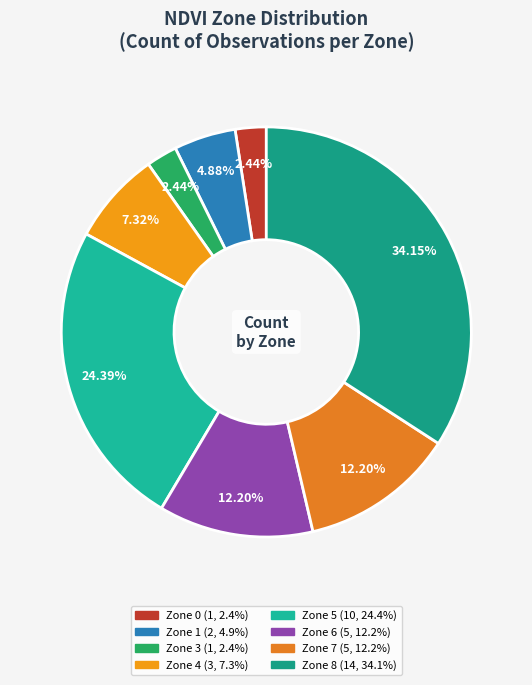

Which category has the biggest portion of the pie?

Zone 8